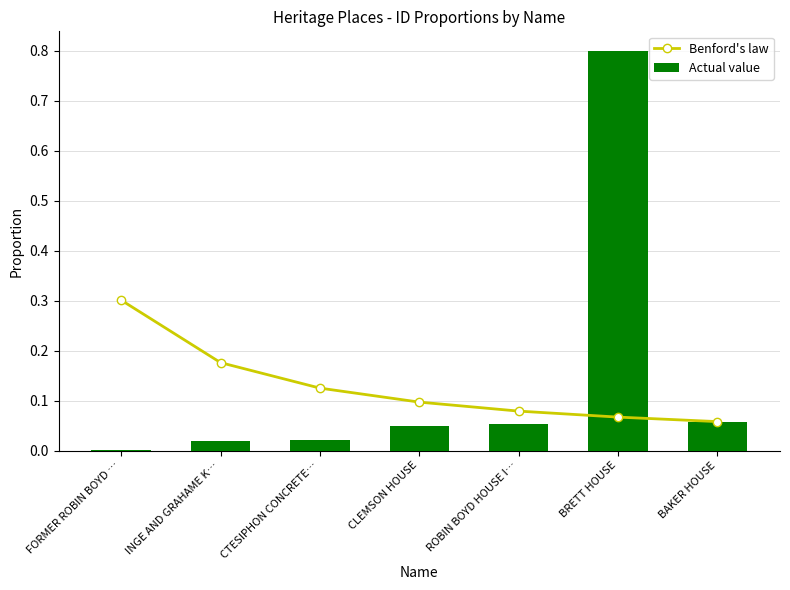

At which label is Actual value closest to 0?

FORMER ROBIN BOYD …